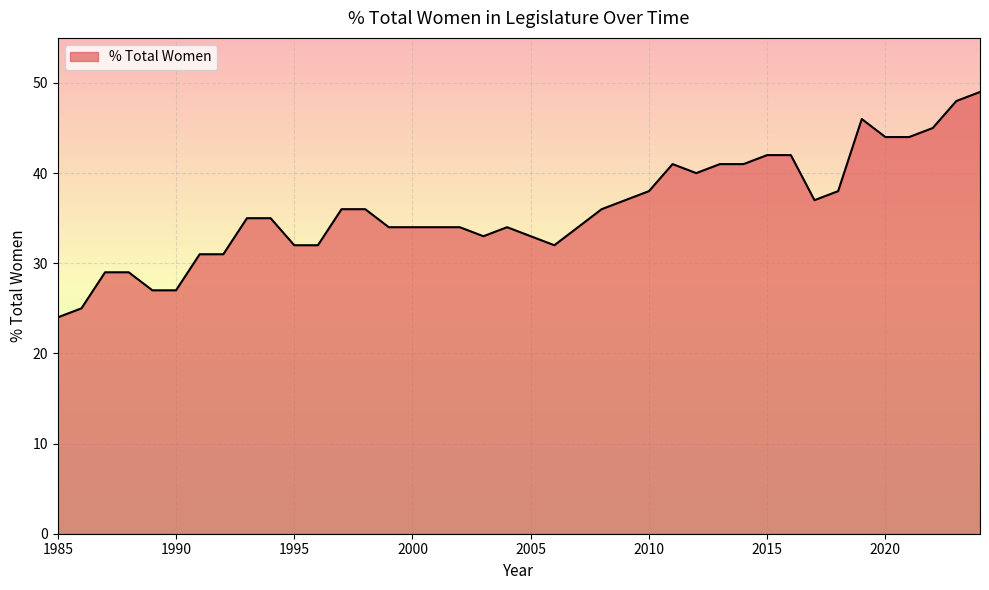

What is the difference between the maximum and minimum values?

25